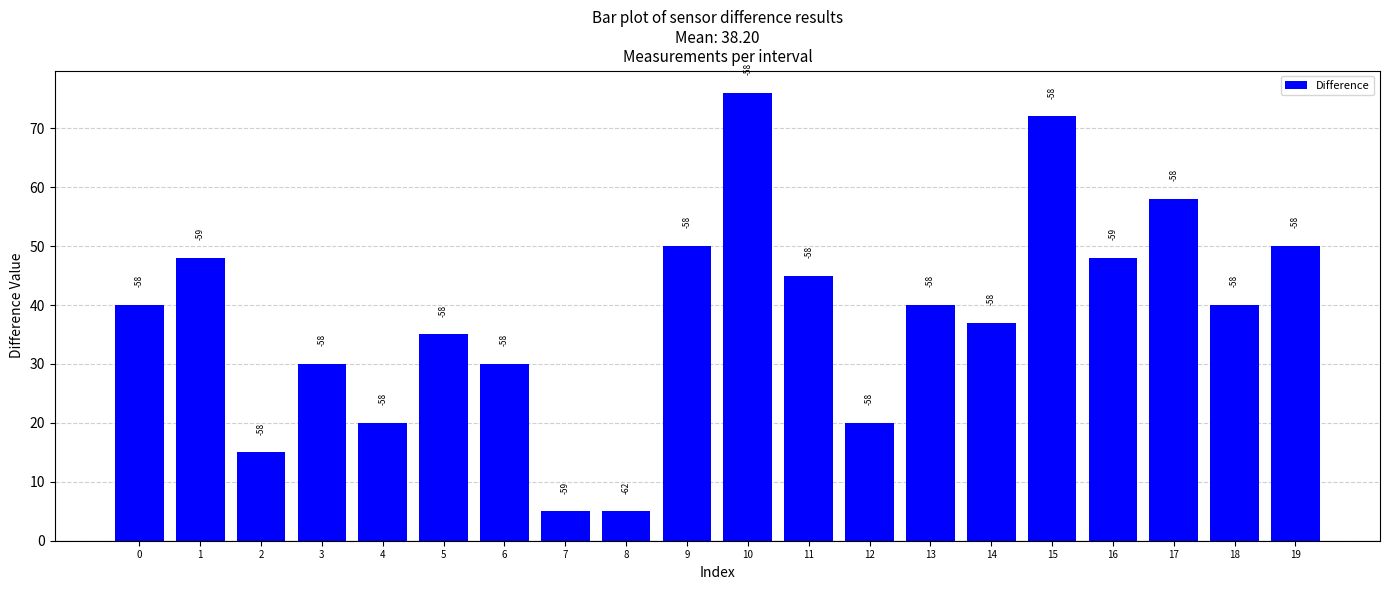

Reading left to right, extract all data points from this chart.

40.0	48.0	15.0	30.0	20.0	35.0	30.0	5.0	5.0	50.0	76.0	45.0	20.0	40.0	37.0	72.0	48.0	58.0	40.0	50.0